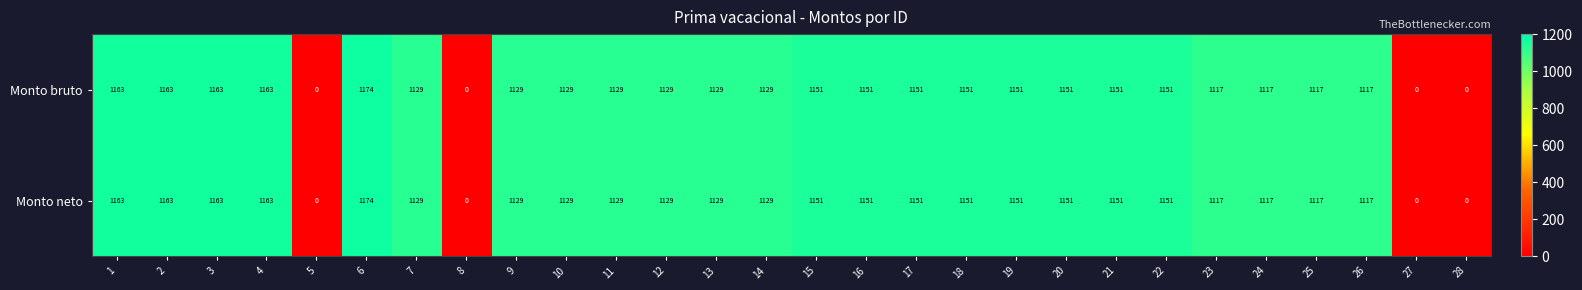

The value of Monto neto at 13 is 504. True or false?

False